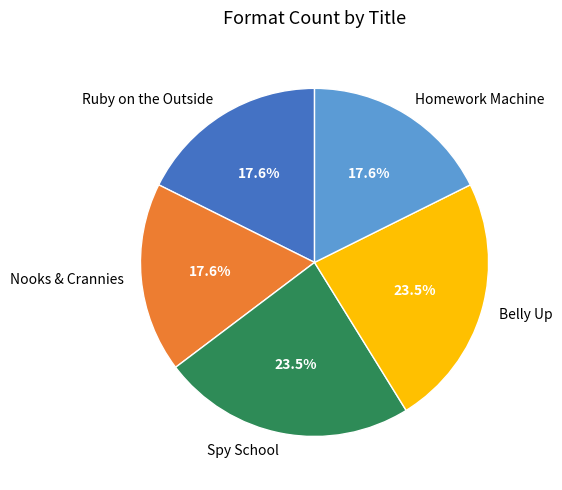

The Homework Machine slice represents 31% of the pie. True or false?

False